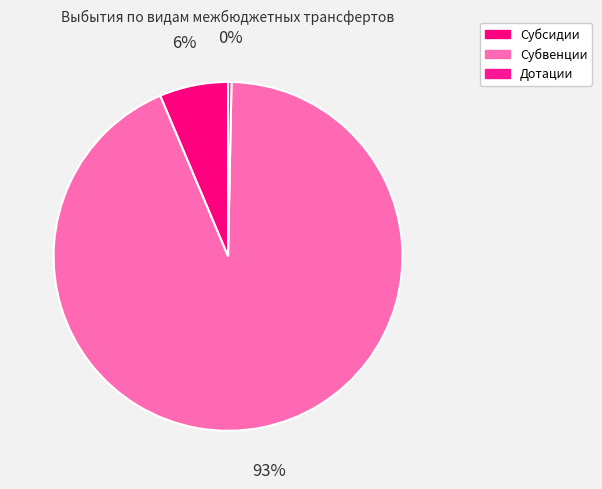

How many segments does this pie chart have?

3